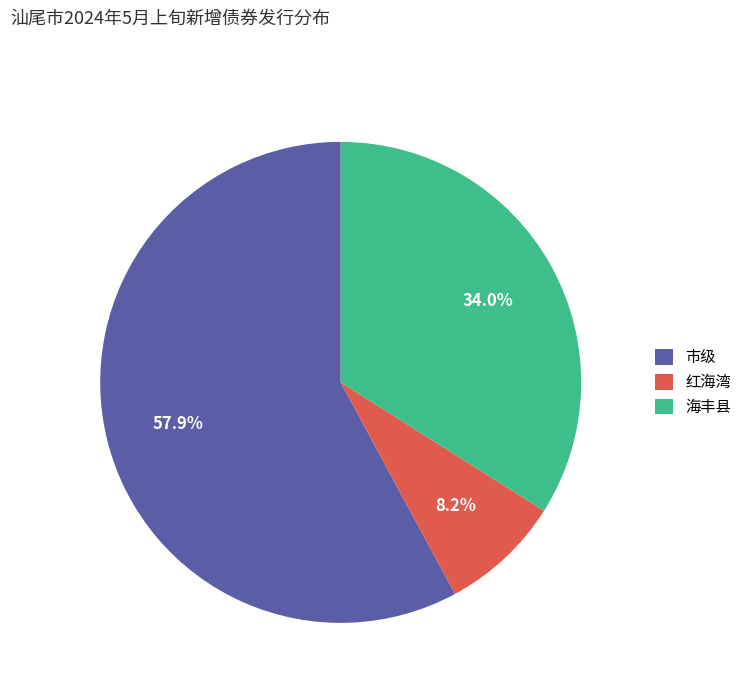

What portion of the pie excludes 海丰县?

66.0%